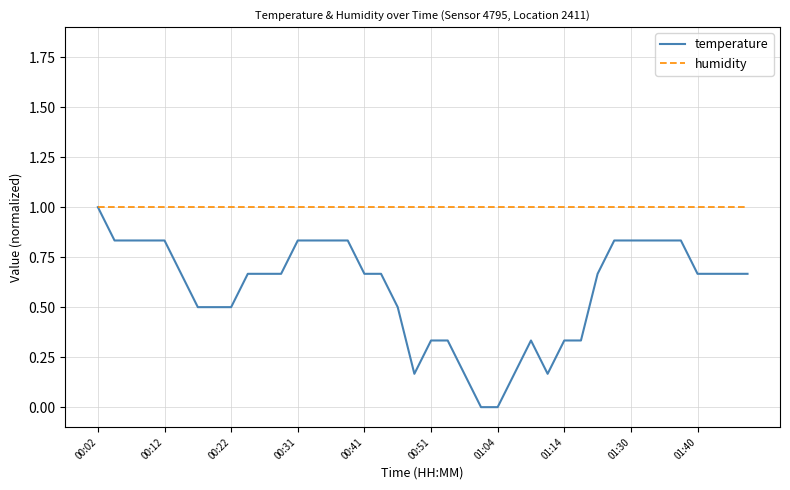

Which series has the largest total across all categories?

humidity